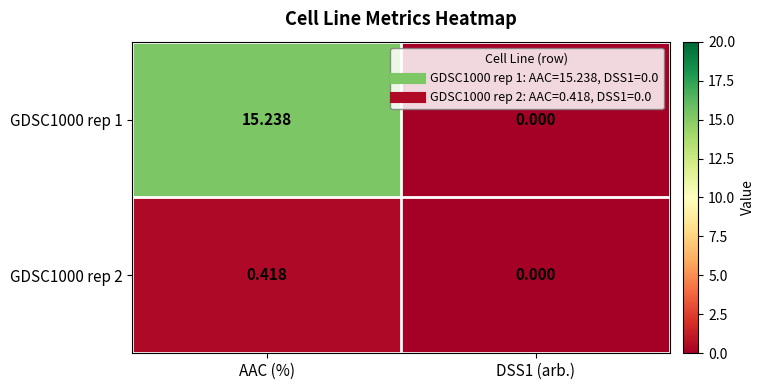

Which series changed the most between AAC (%) and DSS1 (arb.)?

GDSC1000 rep 1